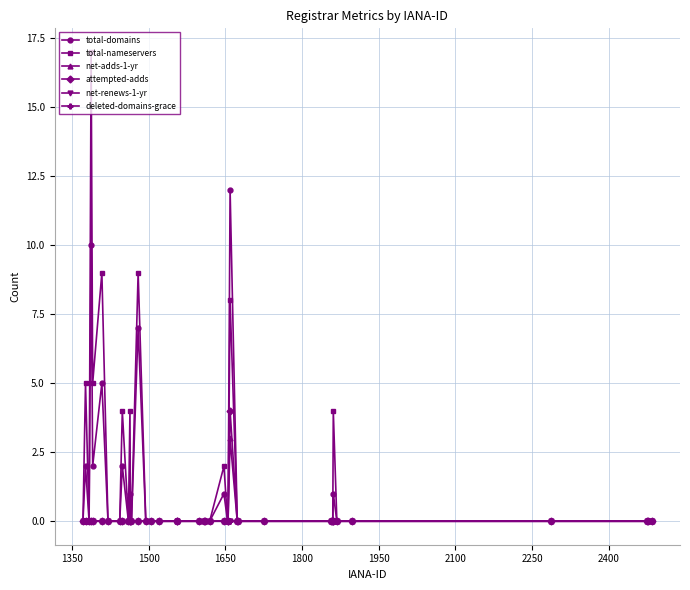

Does the chart have visible grid lines?

Yes